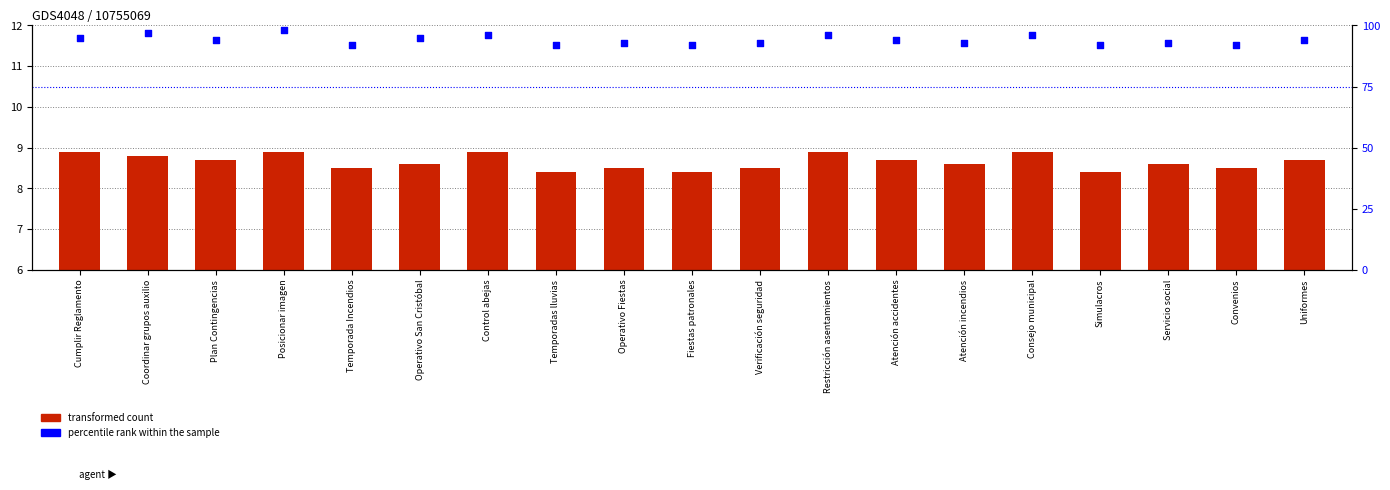

Which series contains the lowest Y value?

transformed count